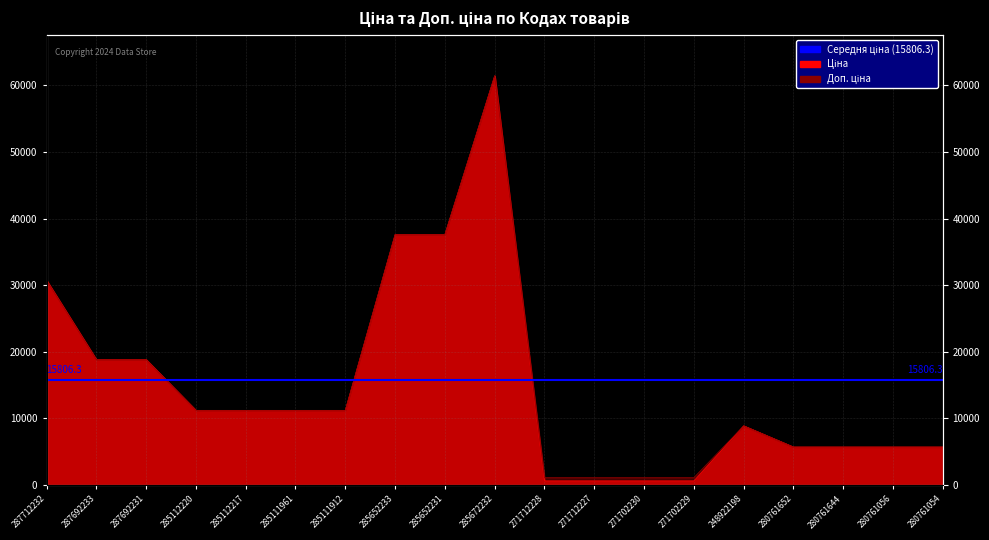

The value of Доп. ціна at 285111912 is 7075.4. True or false?

False